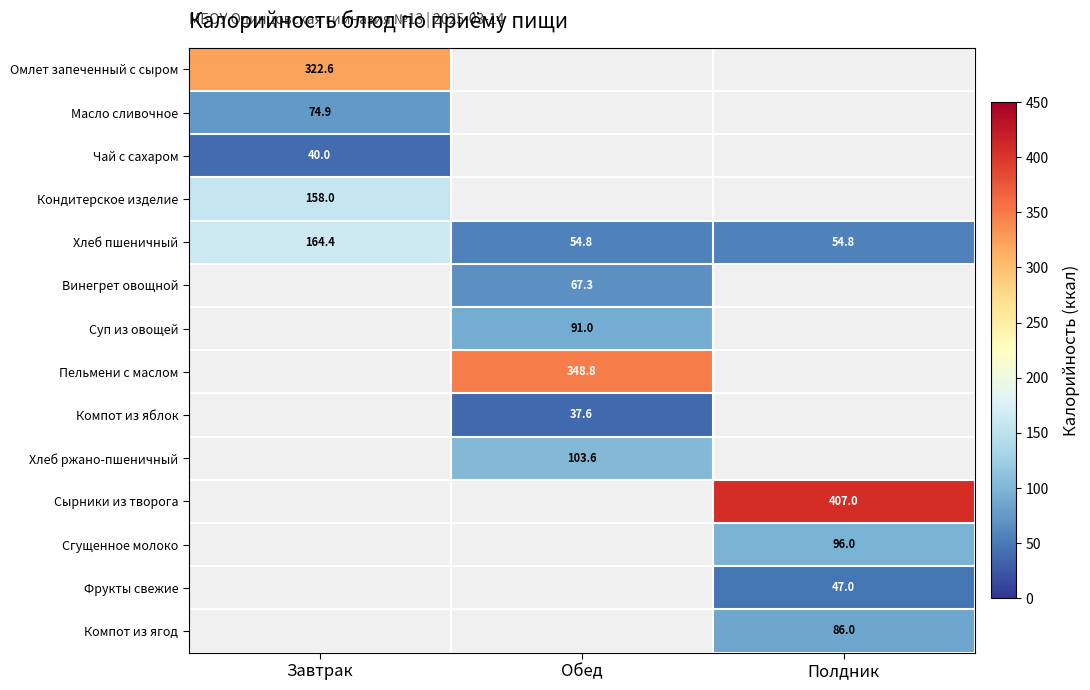

The Компот из яблок series shows 37.6 at Обед. True or false?

True